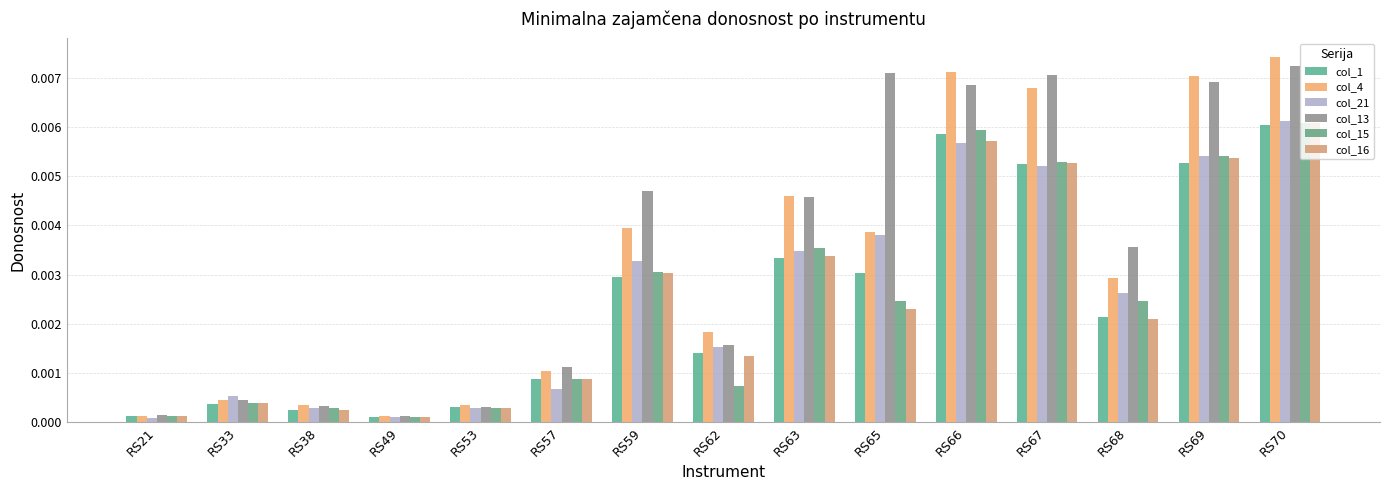

How many groups of bars are there?

15